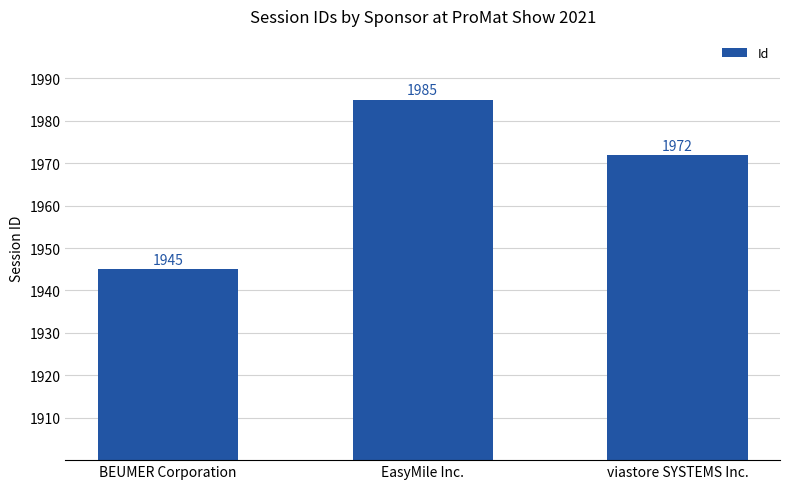

What value does the data have at viastore SYSTEMS Inc., to the nearest 10?

1970